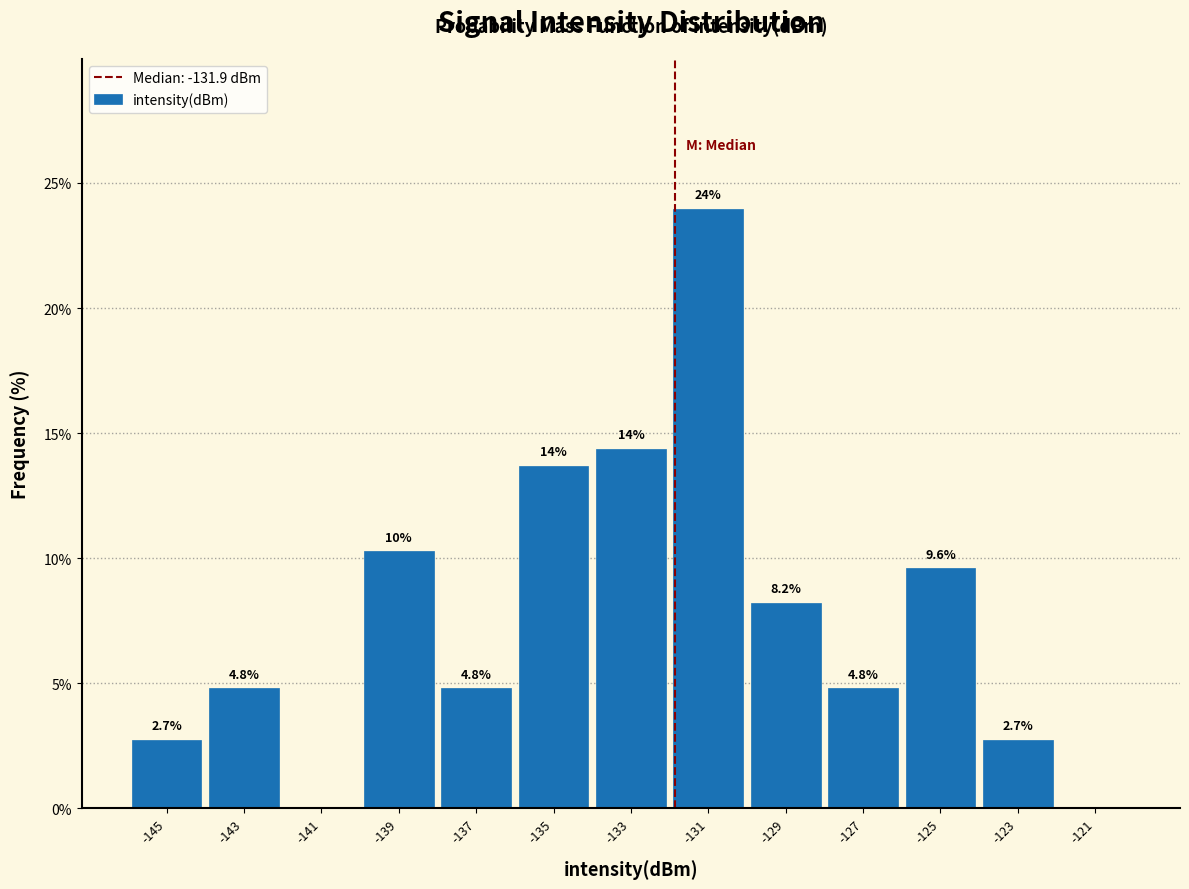

Which range on the x-axis has the tallest bar?

-132 to -130